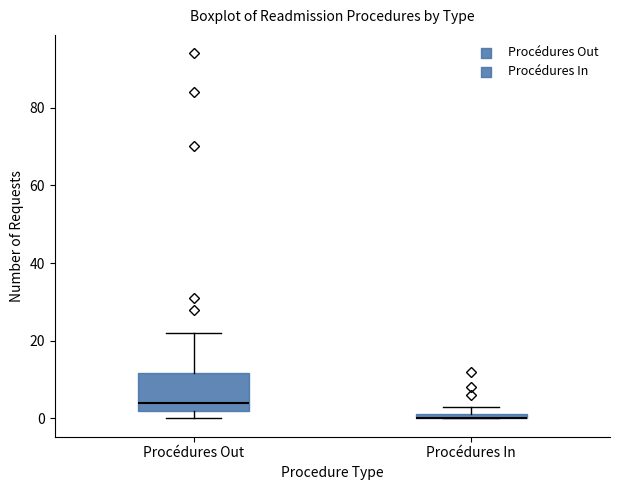

Where is the lower edge of the box for Procédures In on the y-axis? The values are not printed on the chart, so give them approximately, as read against the axis.

0